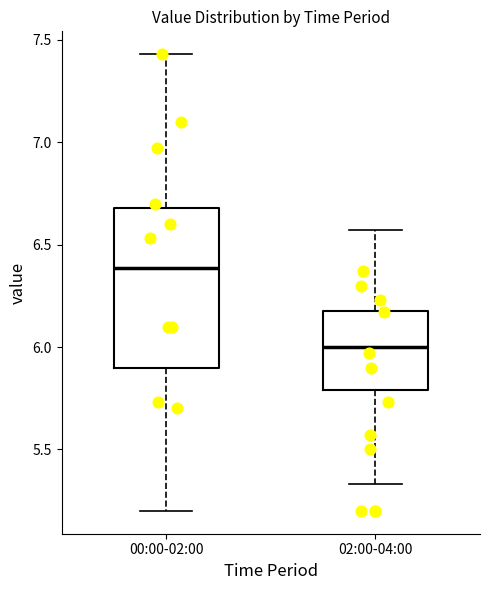

Where is the upper edge of the box for 02:00-04:00 on the y-axis? The values are not printed on the chart, so give them approximately, as read against the axis.

6.20